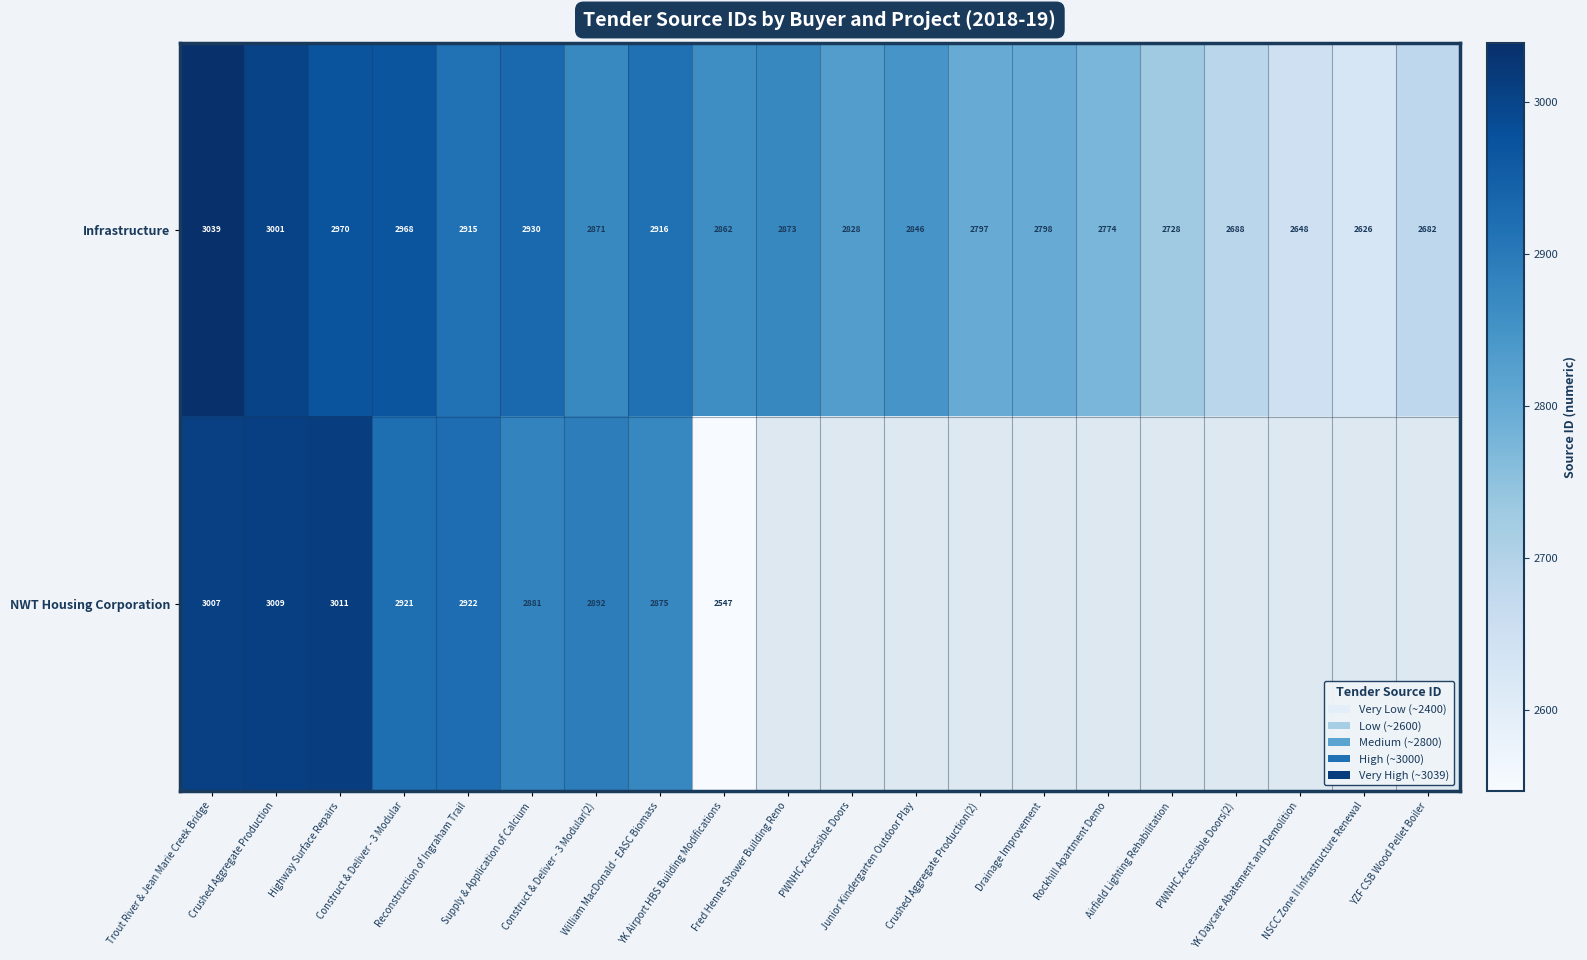

Which has a higher value, Construct & Deliver - 3 Modular(2) or NSCC Zone II Infrastructure Renewal?

Construct & Deliver - 3 Modular(2)